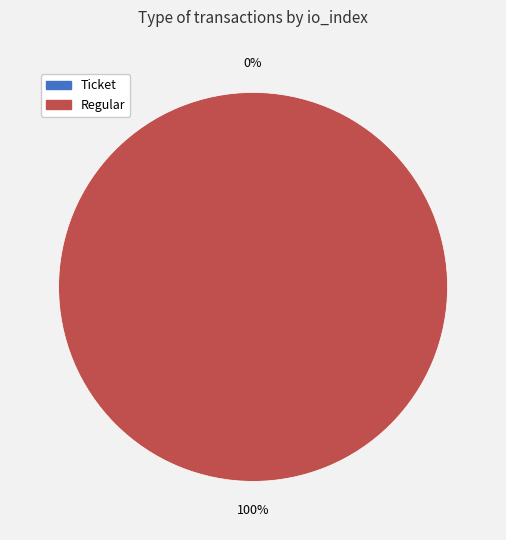

How many slices are in this pie chart?

2